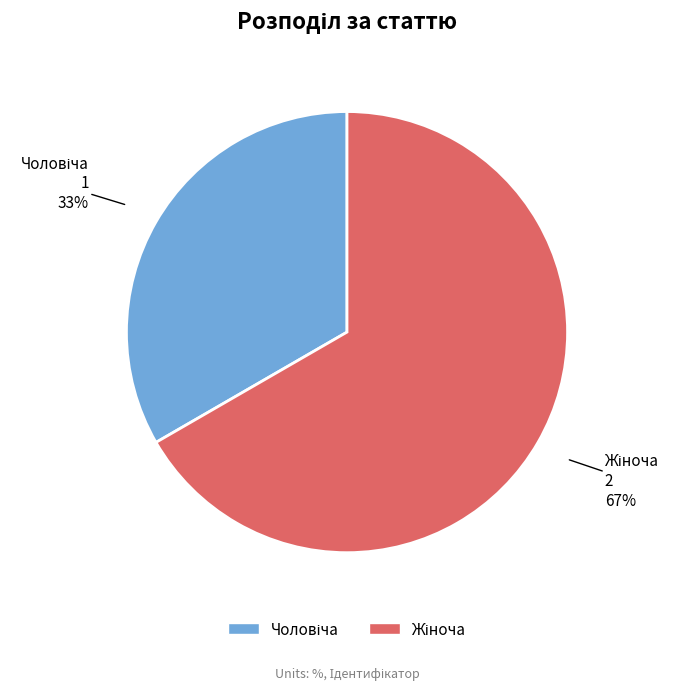

Is there any slice that represents more than half of the pie?

Yes